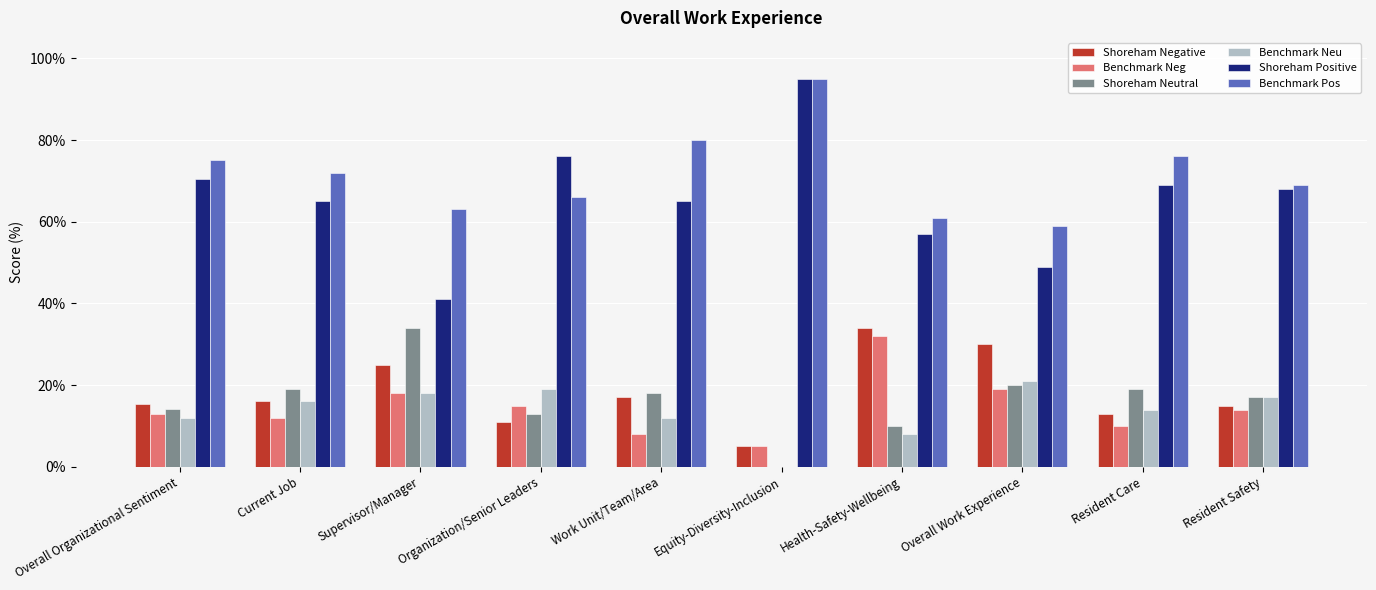

At Resident Safety, list the series in order from largest to smallest.

Benchmark Pos, Shoreham Positive, Shoreham Neutral, Benchmark Neu, Shoreham Negative, Benchmark Neg